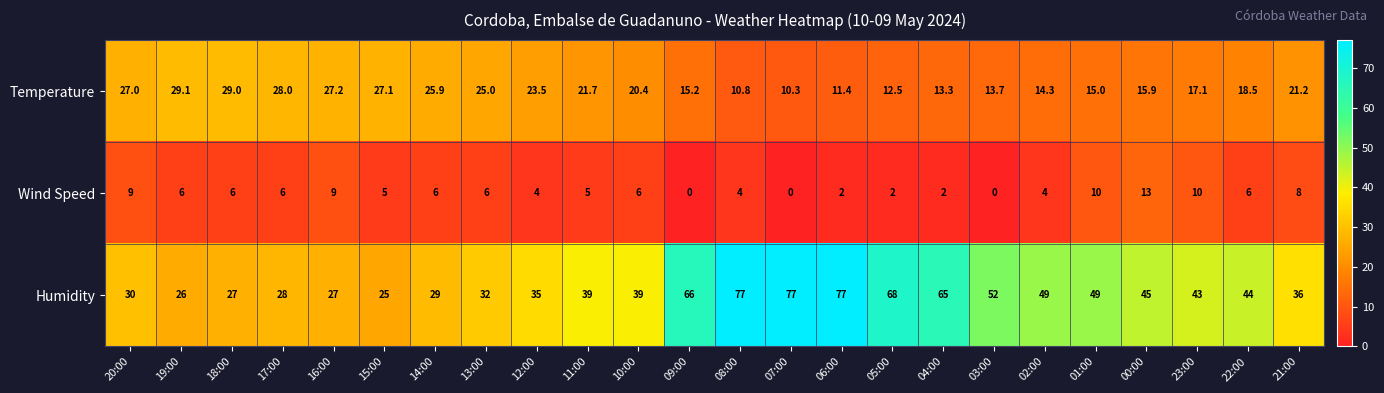

What is the sum of all Wind Speed values?

129.0